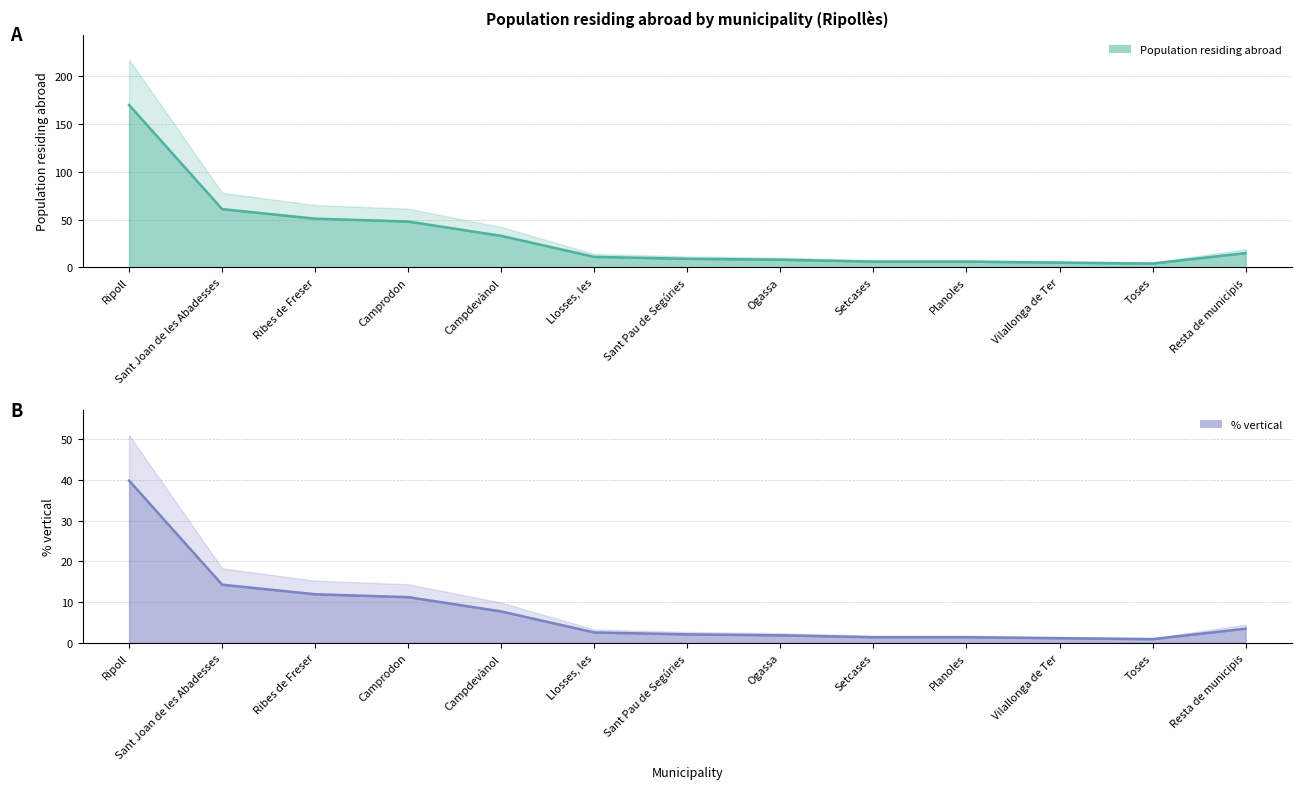

At which label is Population closest to 87?

Sant Joan de les Abadesses